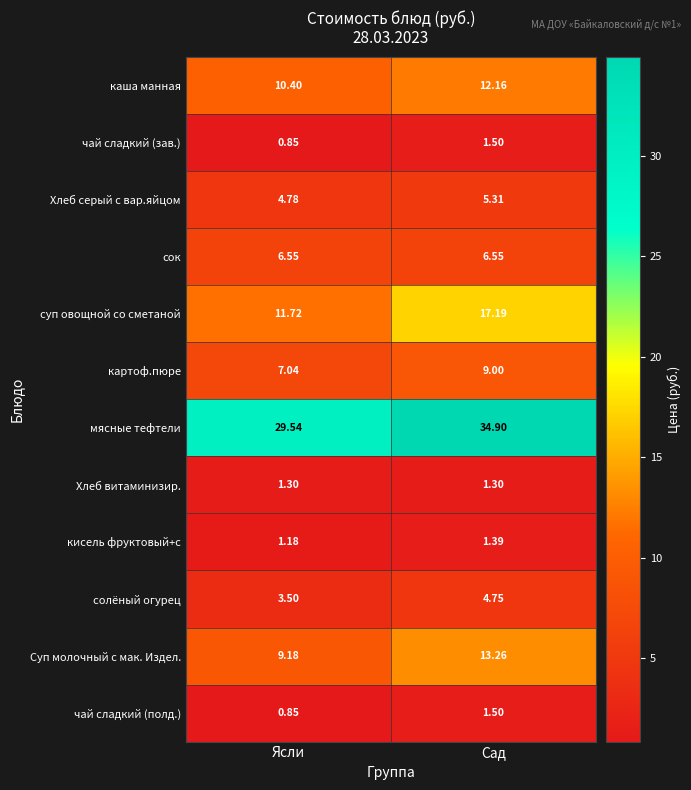

Between Ясли and Сад, which series saw the biggest shift?

суп овощной со сметаной